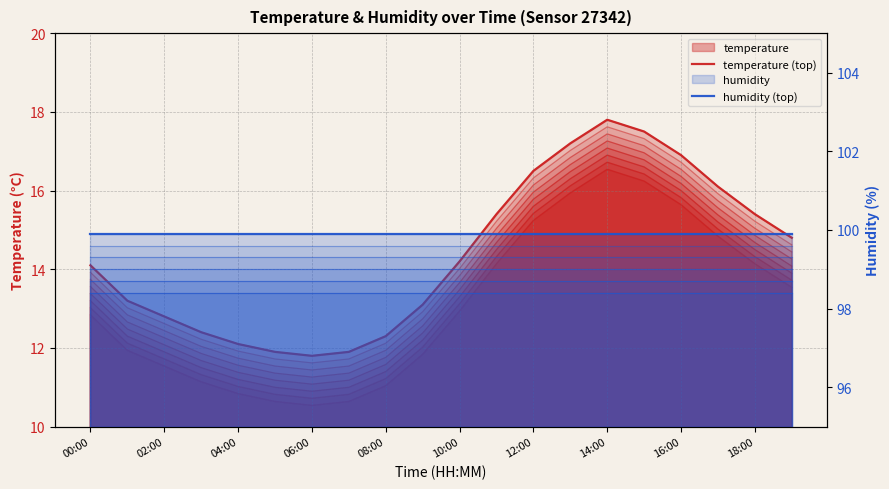

What position from the right is 18:00?

2